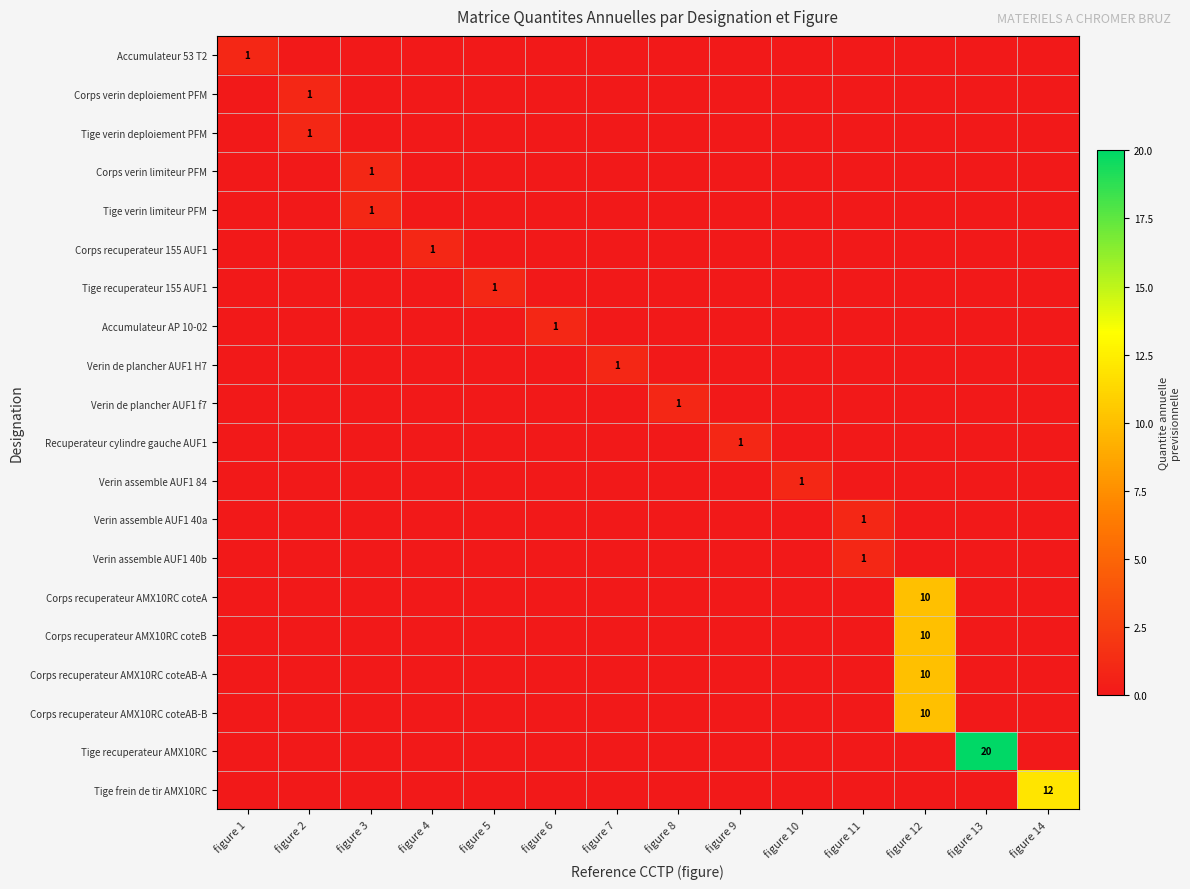

How many data points does each series have?

14